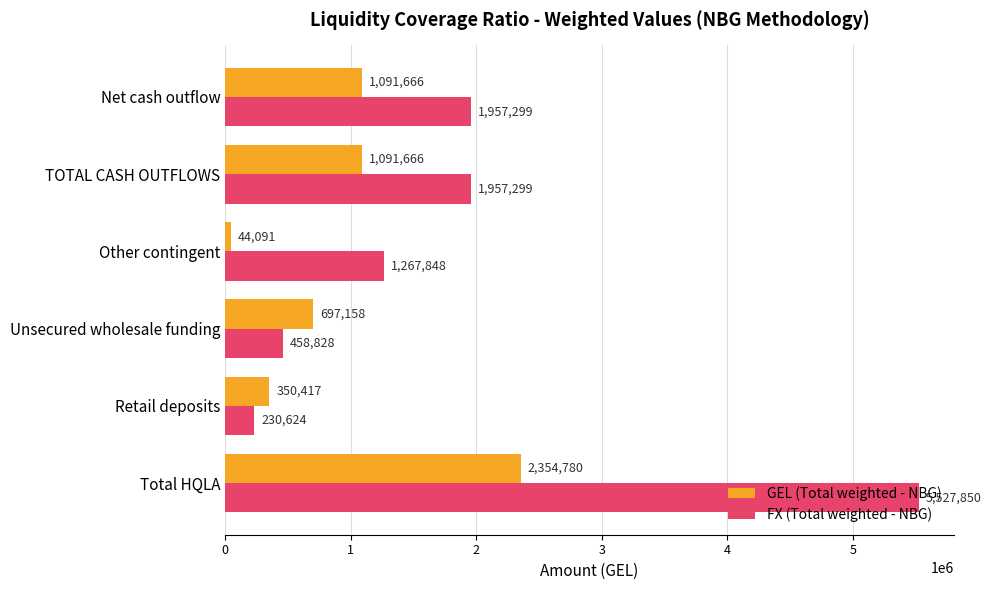

Which series has the largest range (max minus min)?

FX (Total weighted - NBG)